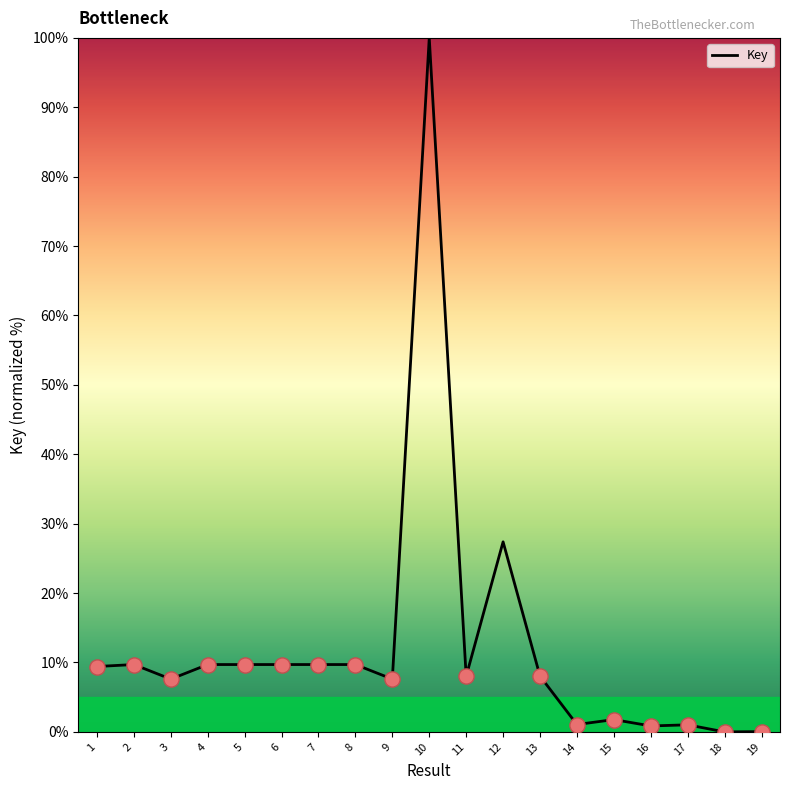

What is the change in value from 3 to 17?

-6.6